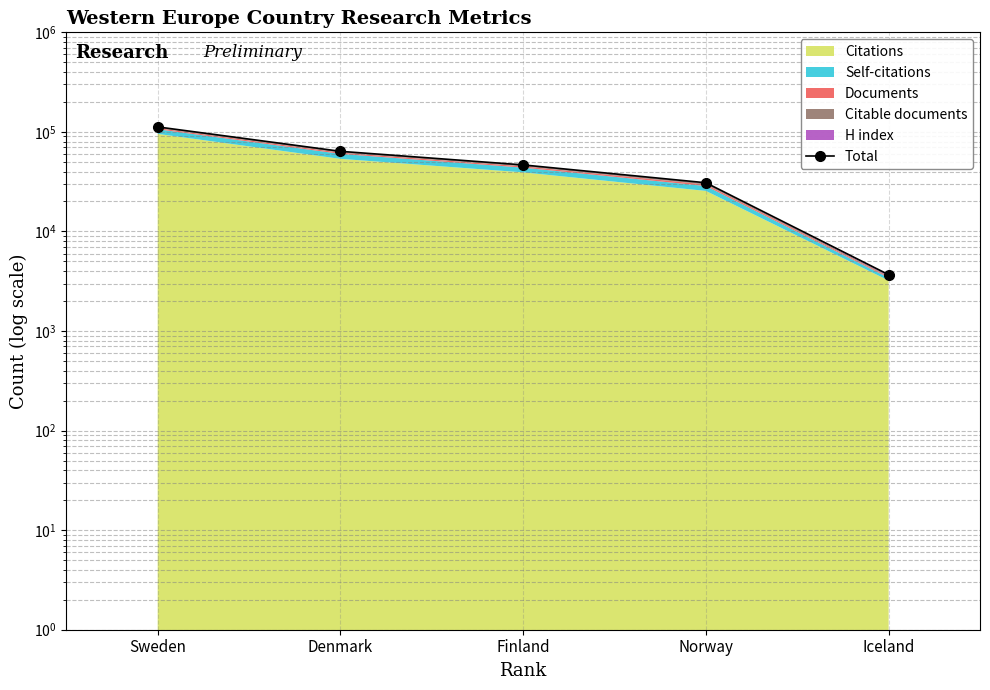

What is the label of the 5th point from the left?

Iceland